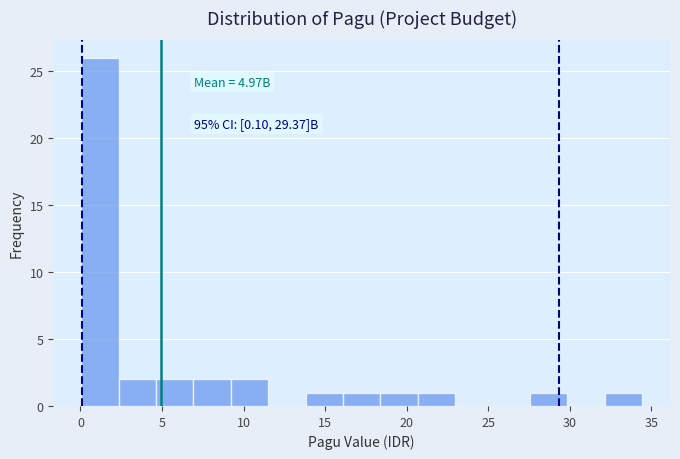

Over which range of the x-axis is the bar tallest?

0.0 to 2.5